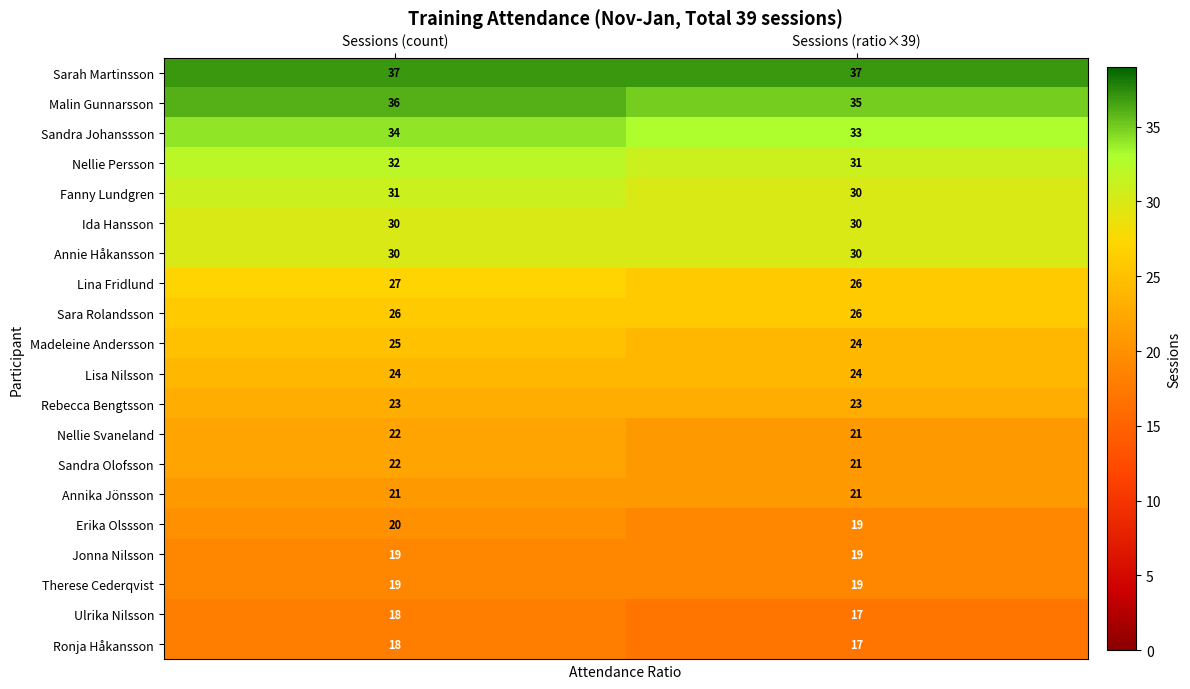

List the labels in order of Ulrika Nilsson value, smallest first.

Sessions (ratio×39), Sessions (count)